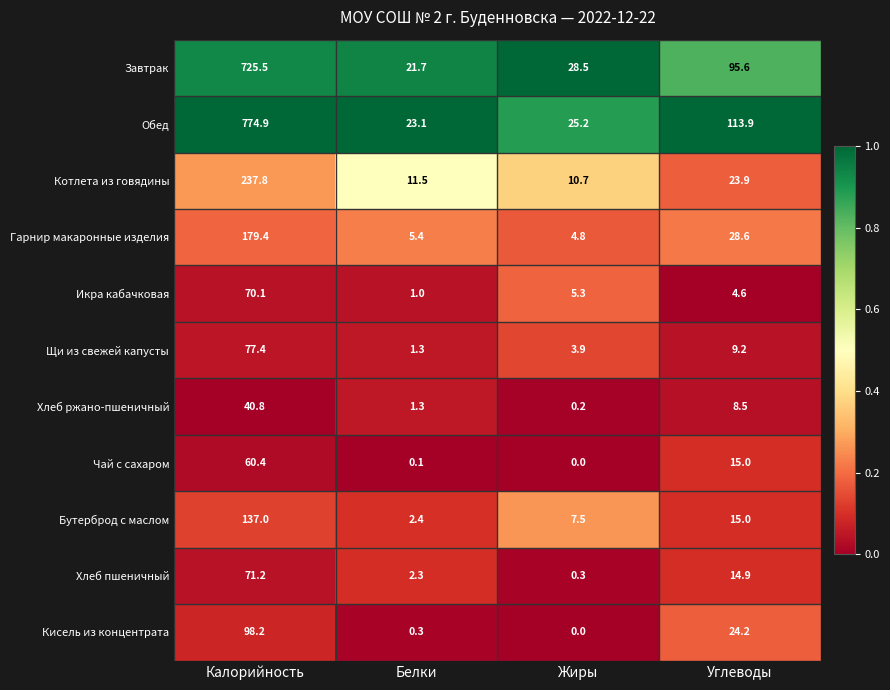

Which series has the widest spread of values?

Обед